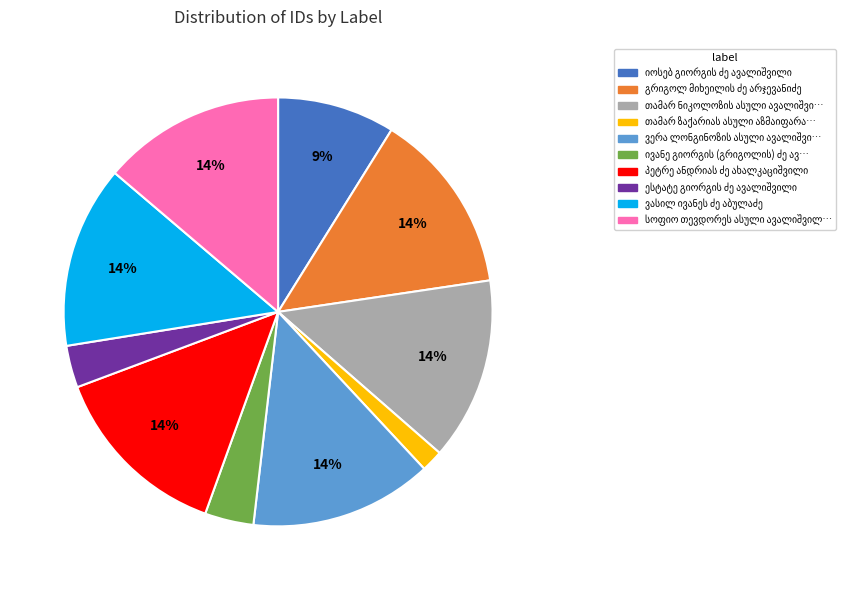

To the nearest percent, what is the difference between the largest and smallest slice percentages?

12%